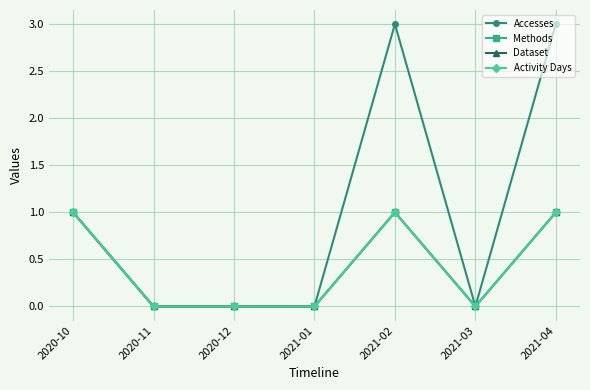

Reading left to right, extract all data points from this chart.

Accesses: 2020-10=1	2020-11=0	2020-12=0	2021-01=0	2021-02=3	2021-03=0	2021-04=3
Methods: 2020-10=1	2020-11=0	2020-12=0	2021-01=0	2021-02=1	2021-03=0	2021-04=1
Dataset: 2020-10=1	2020-11=0	2020-12=0	2021-01=0	2021-02=1	2021-03=0	2021-04=1
Activity Days: 2020-10=1	2020-11=0	2020-12=0	2021-01=0	2021-02=1	2021-03=0	2021-04=1